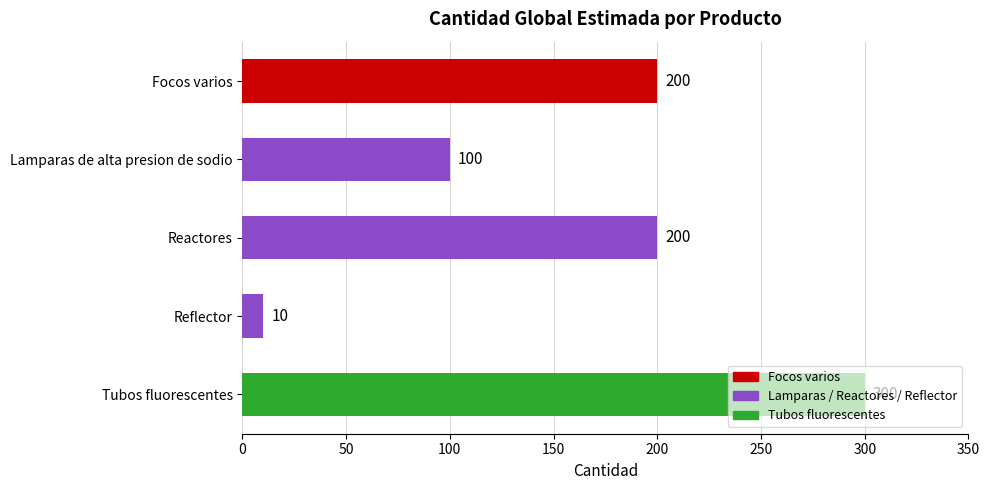

Is it true that the value at Reactores is 131?

False